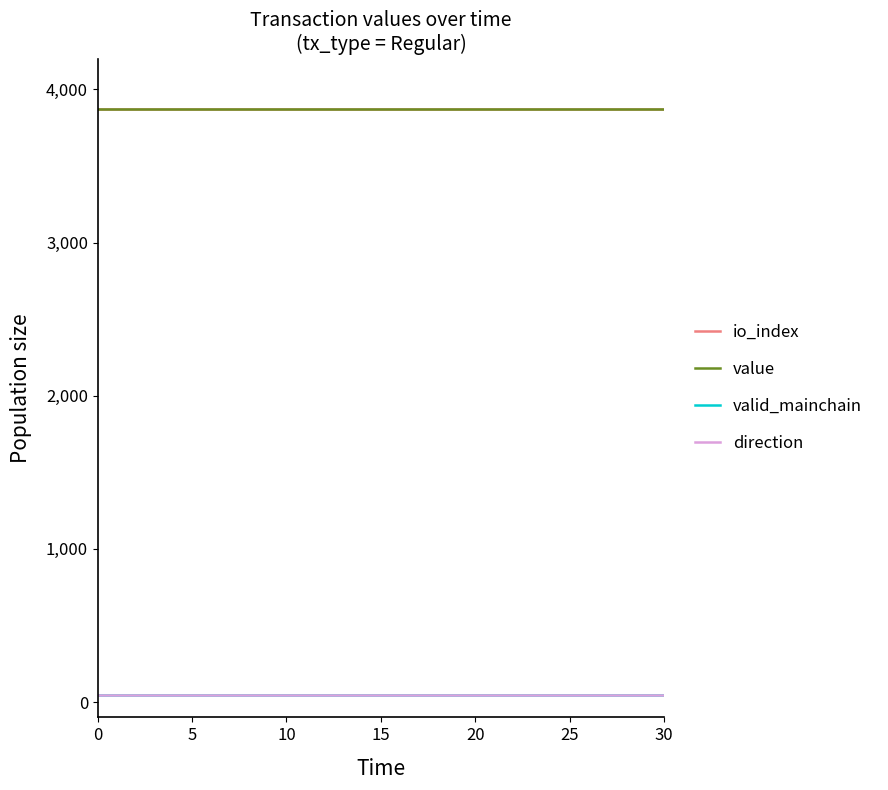

What is the minimum value shown in the chart?

44.0